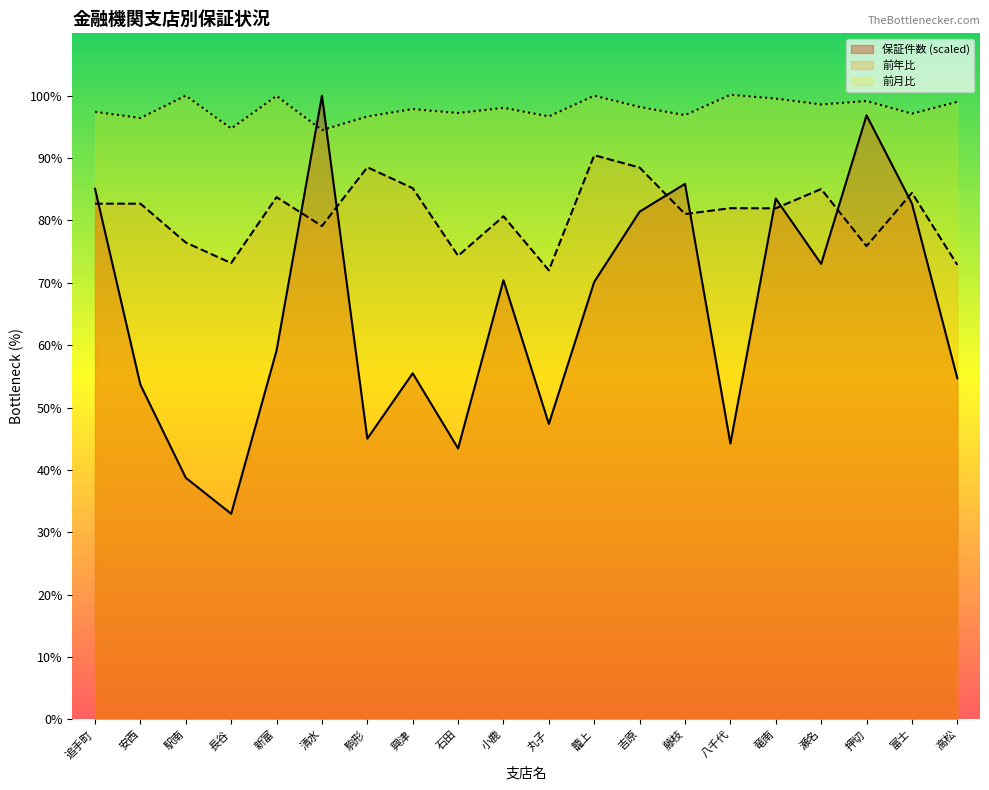

True or false: 前月比 has more than 2 points higher than both neighbors.

True